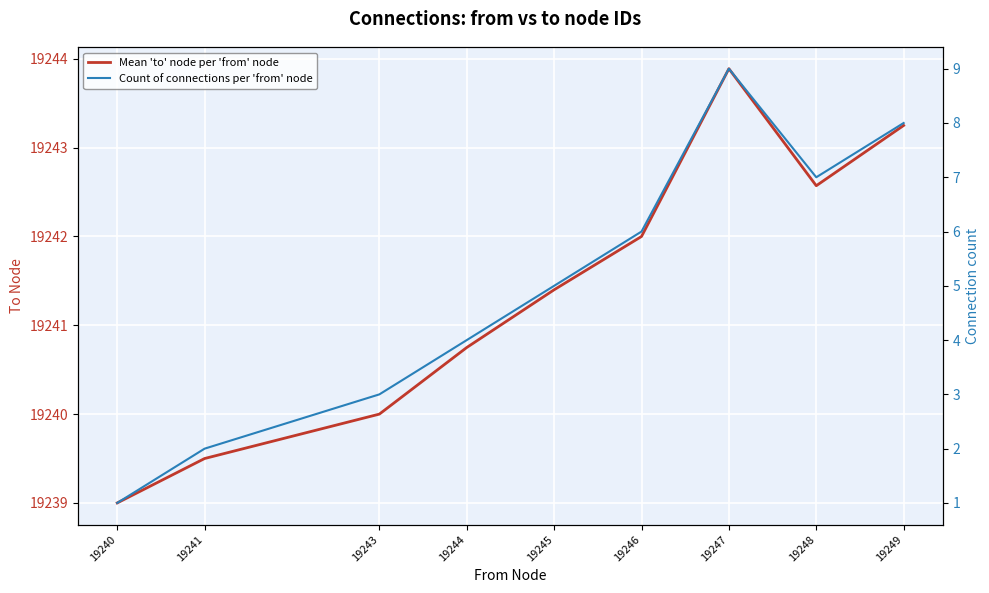

How many series are shown in this chart?

2